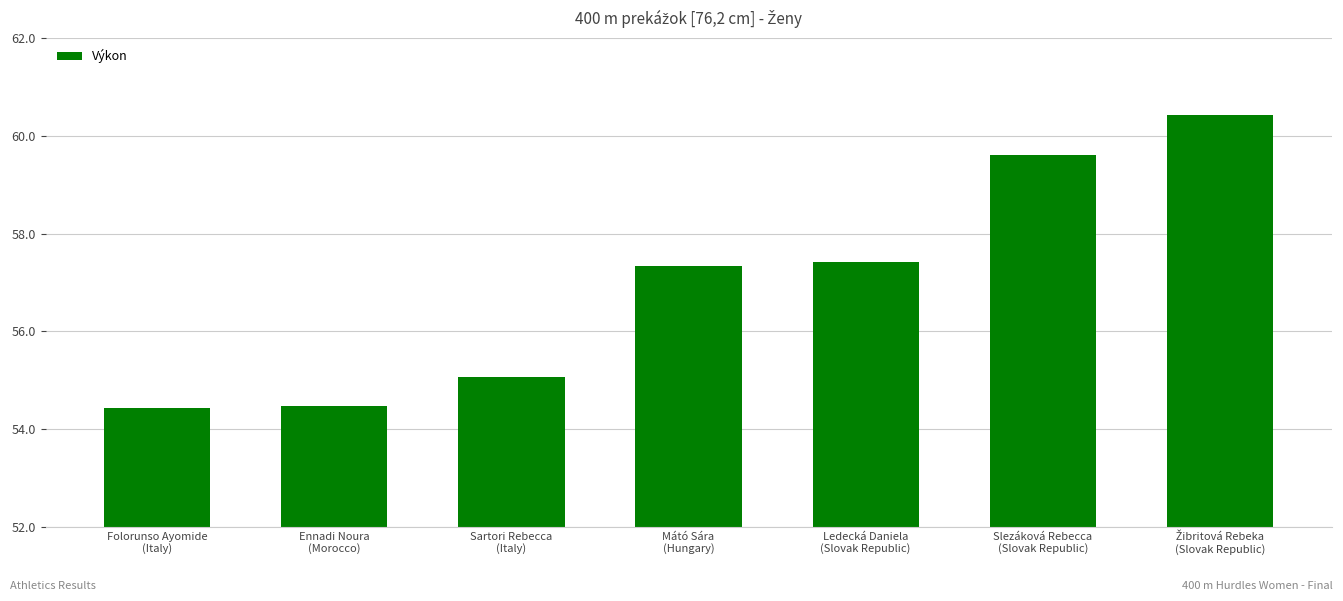

What is the value of the 2nd bar from the left?

54.5